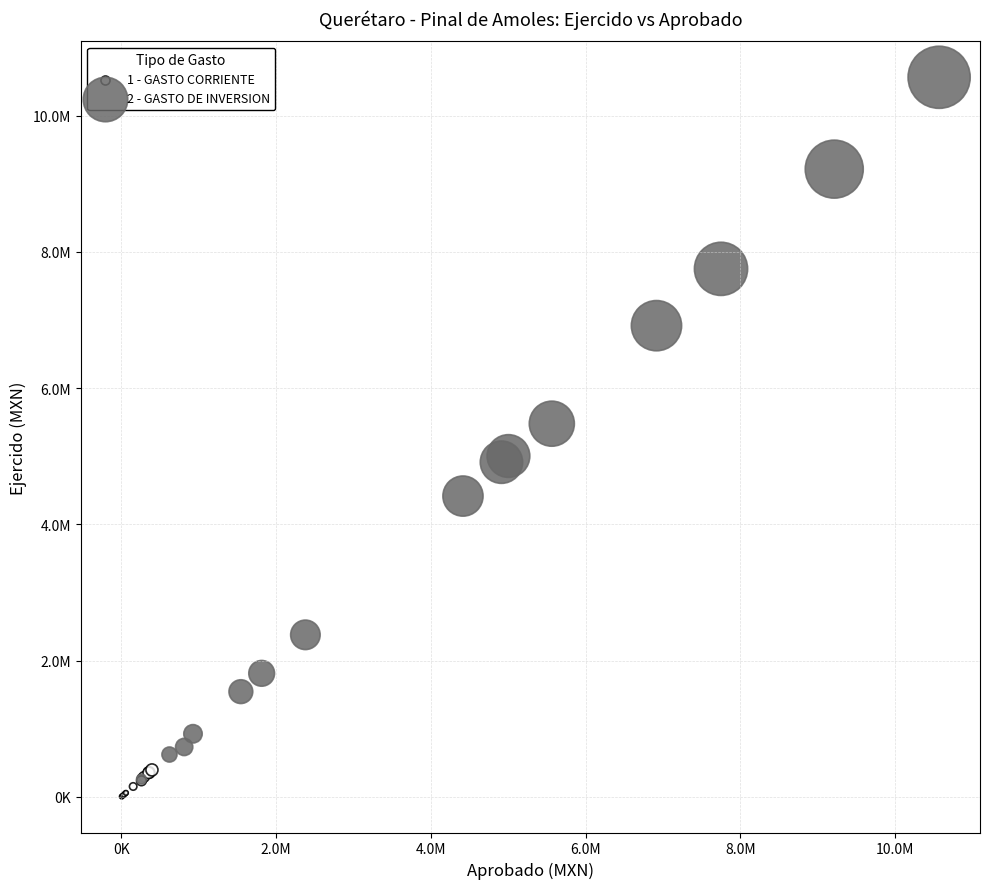

Which series reaches the maximum Y coordinate?

2 - GASTO DE INVERSION